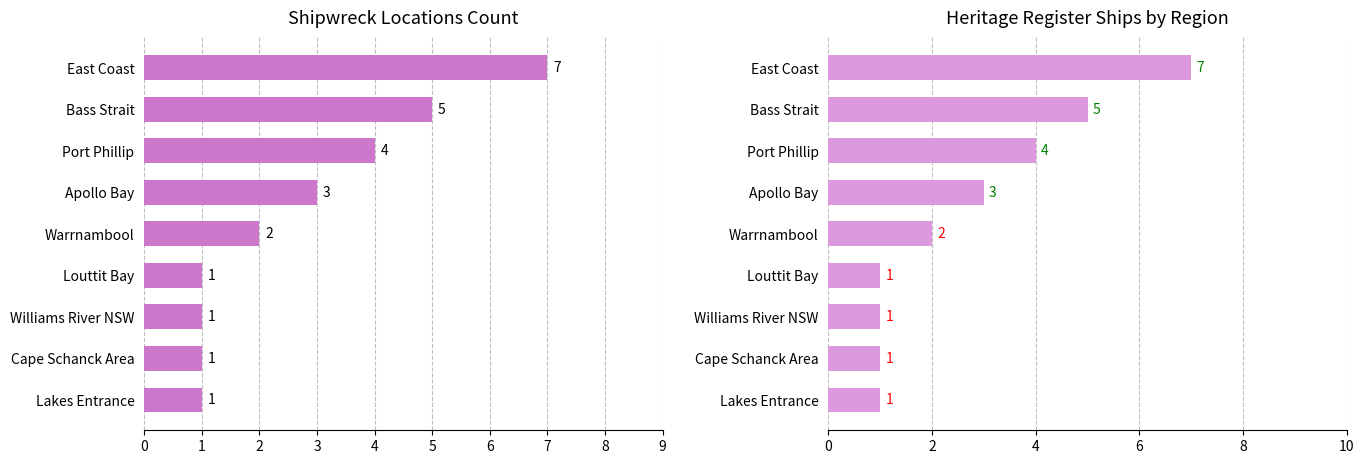

How many data points are less than 2?

4